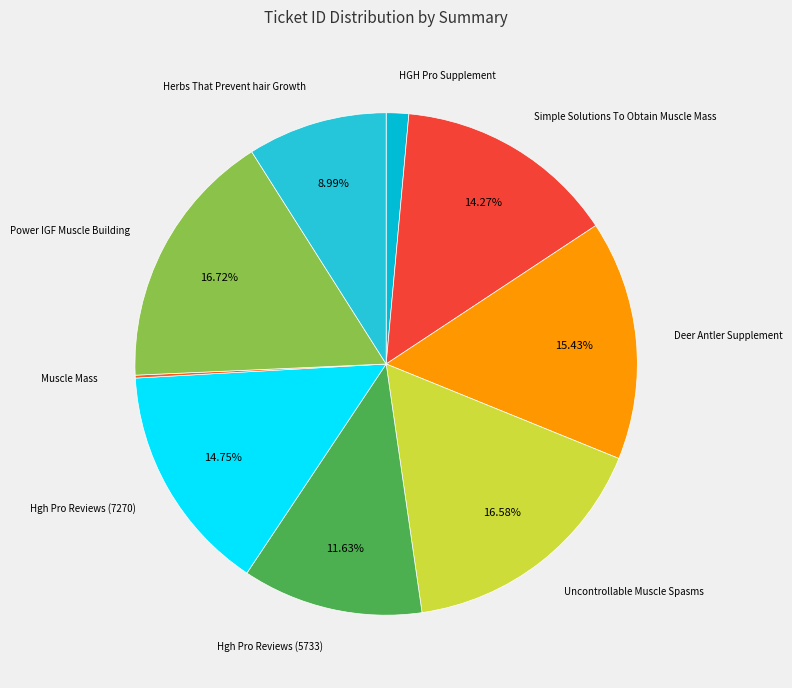

Count the number of slices in the pie.

9